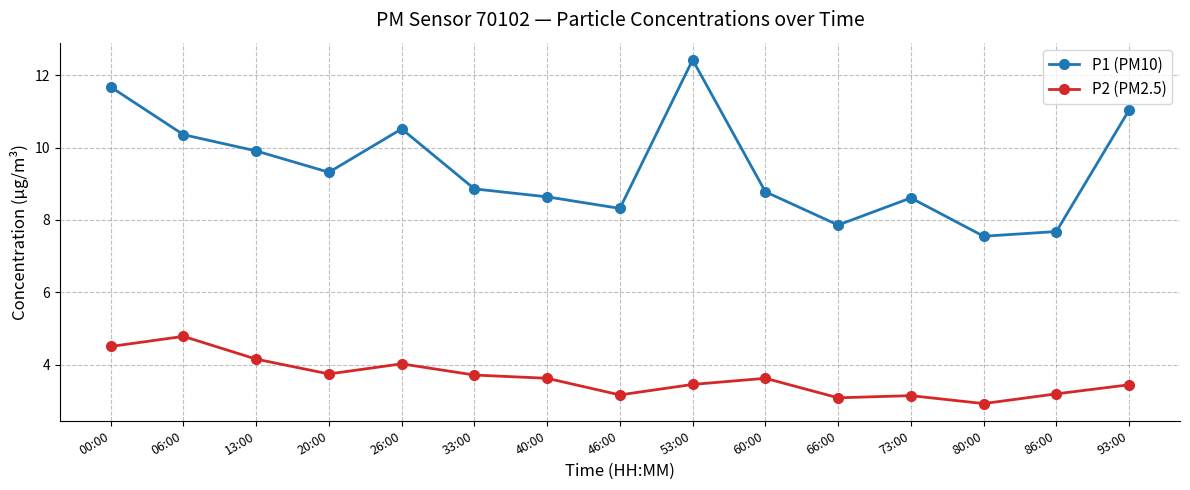

What is the difference between the highest and lowest values at 26:00?

6.5